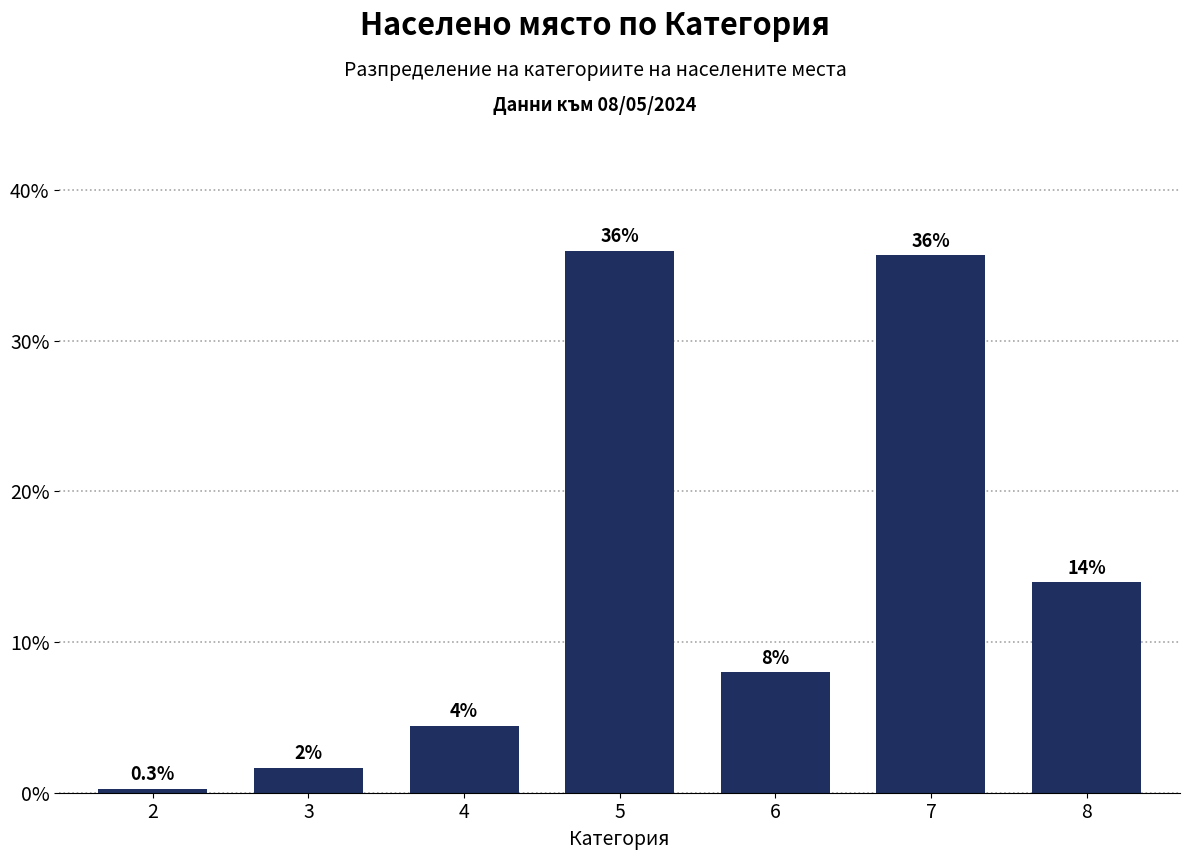

What is the difference between the second highest and second lowest values?

34.0